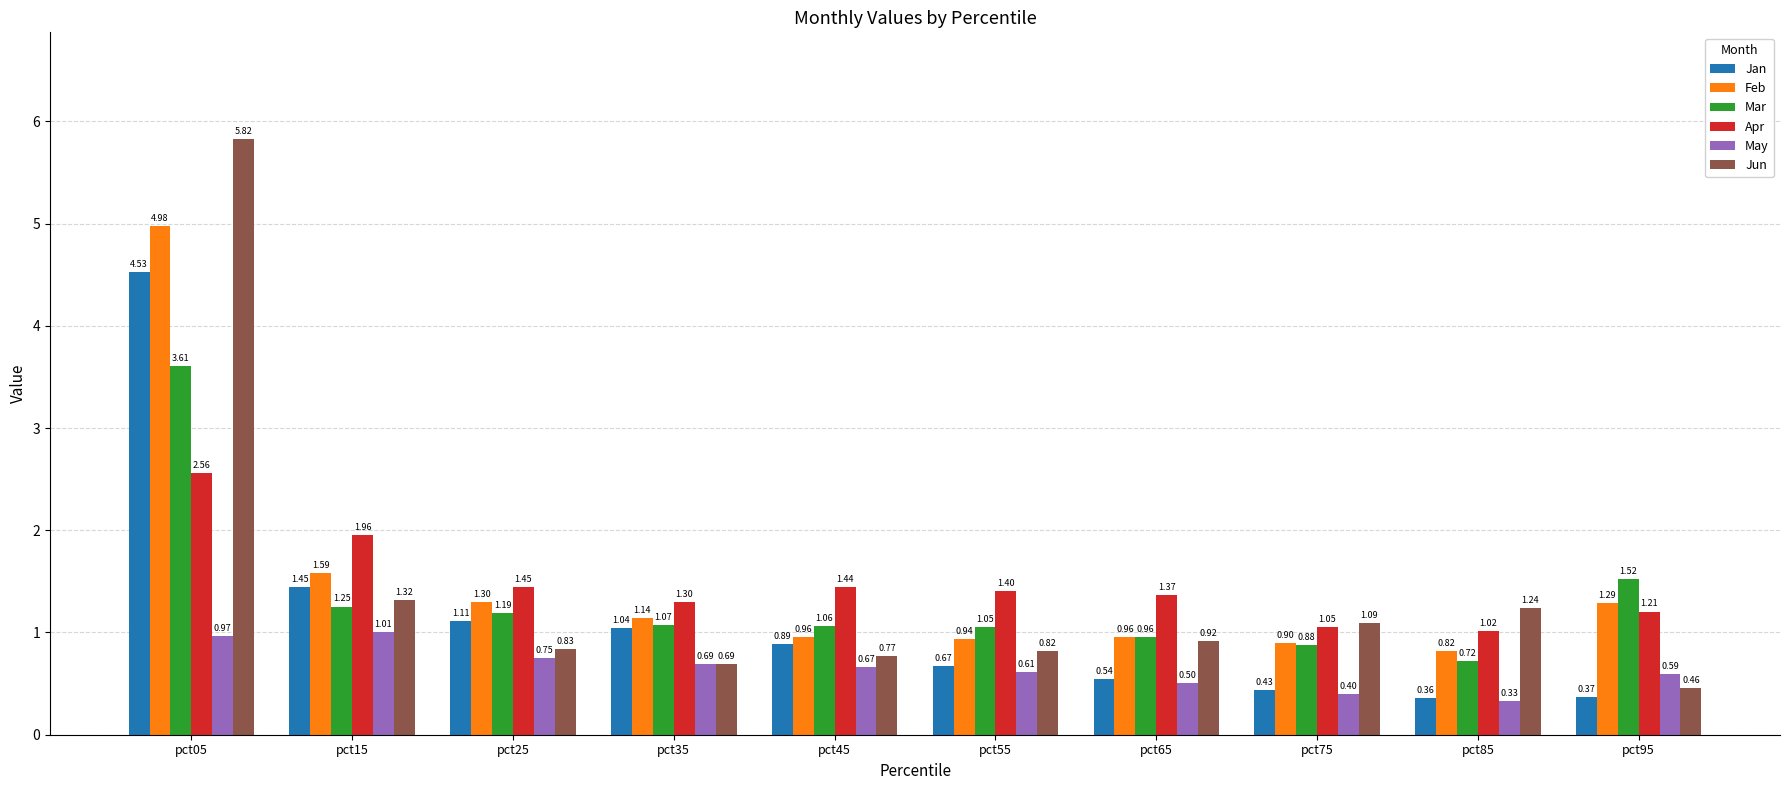

How many bars are there in each group?

6